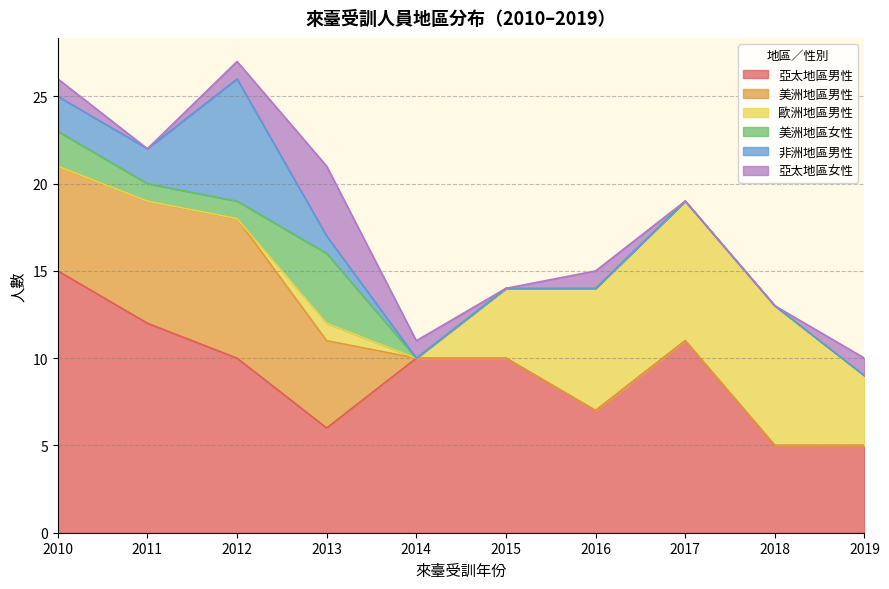

What is the total value across all series at 2011?

22